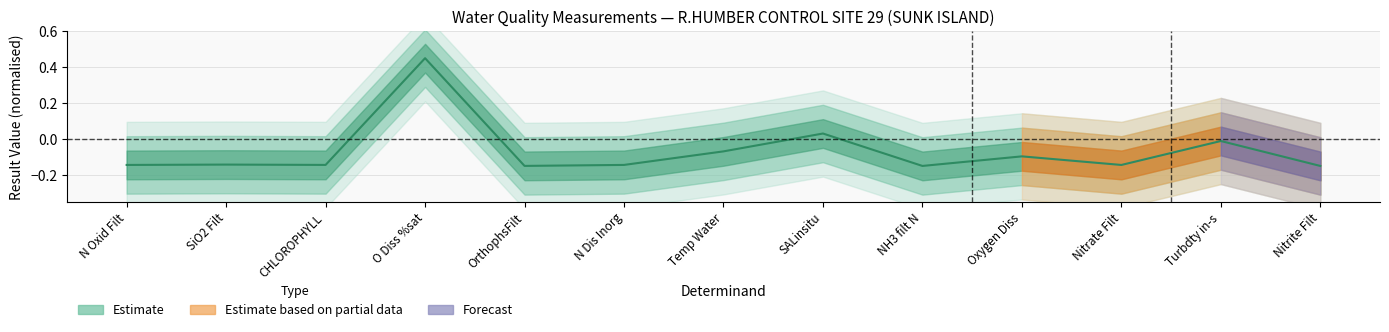

Count the number of values greater than 0.

2